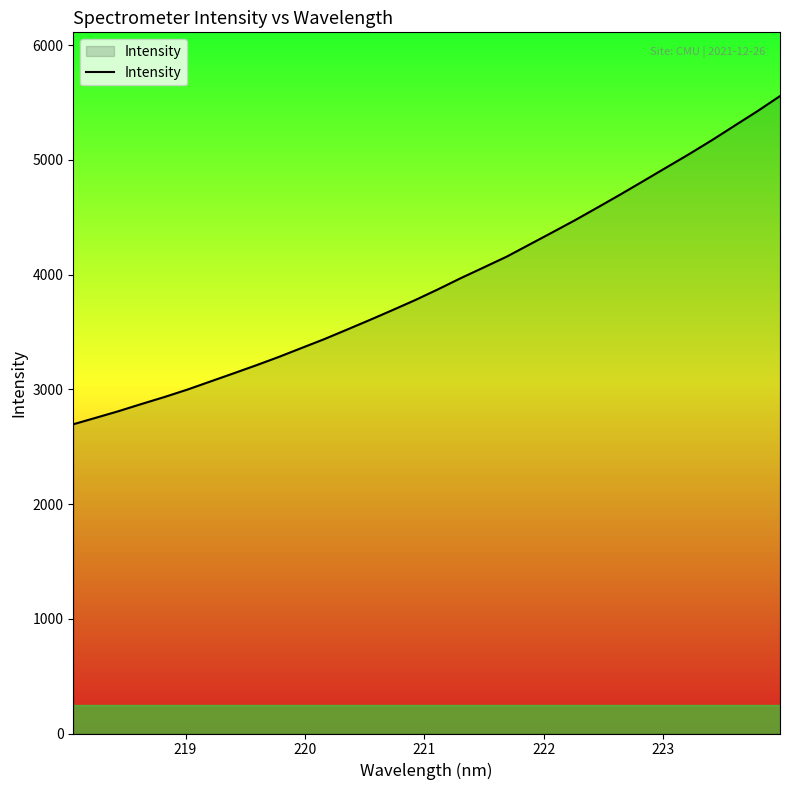

What is the difference between the second highest and minimum values?

2727.8